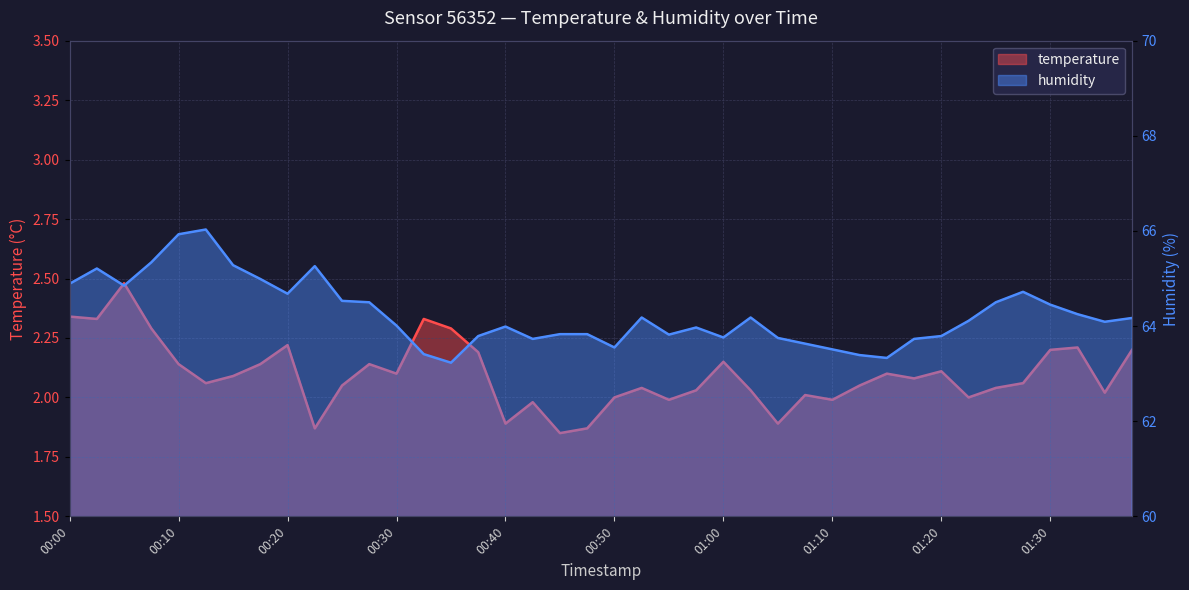

What is the difference between the temperature values at 01:30 and 00:08?

0.1